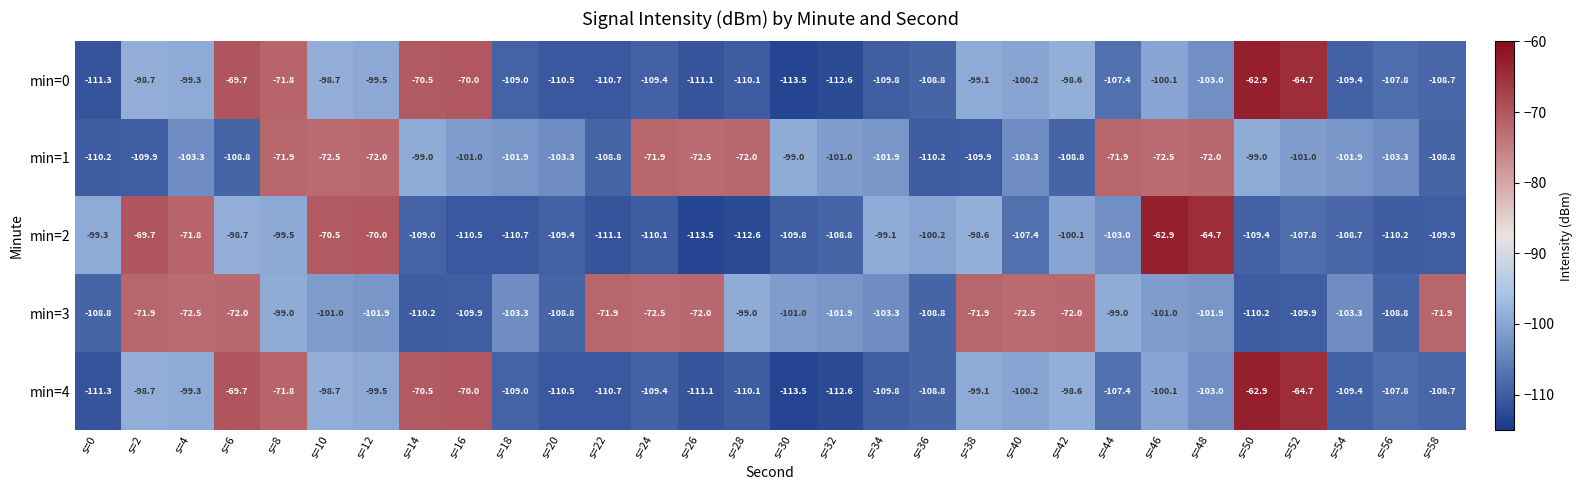

Where is min=2 nearest to the value -88?

s=38